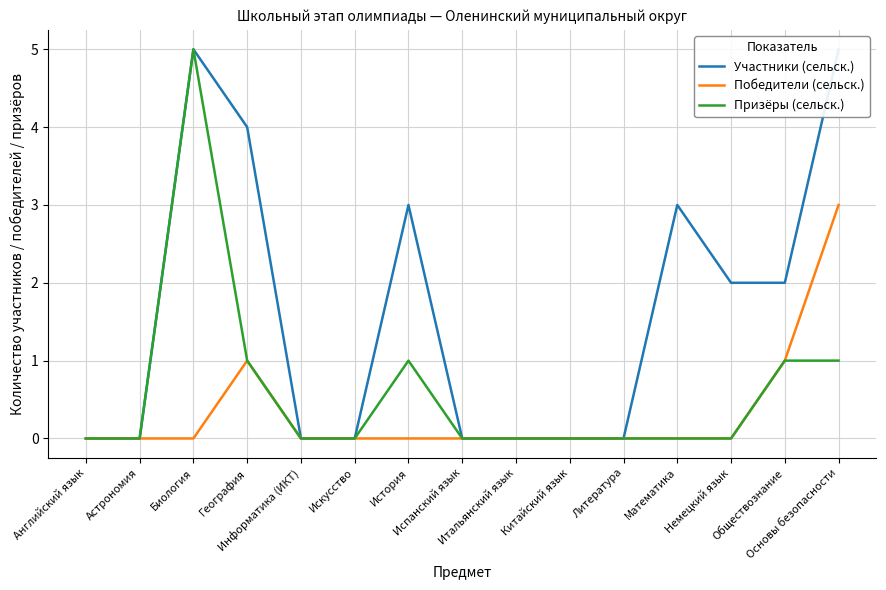

The Участники (сельск.) series shows 0 at Итальянский язык. True or false?

True